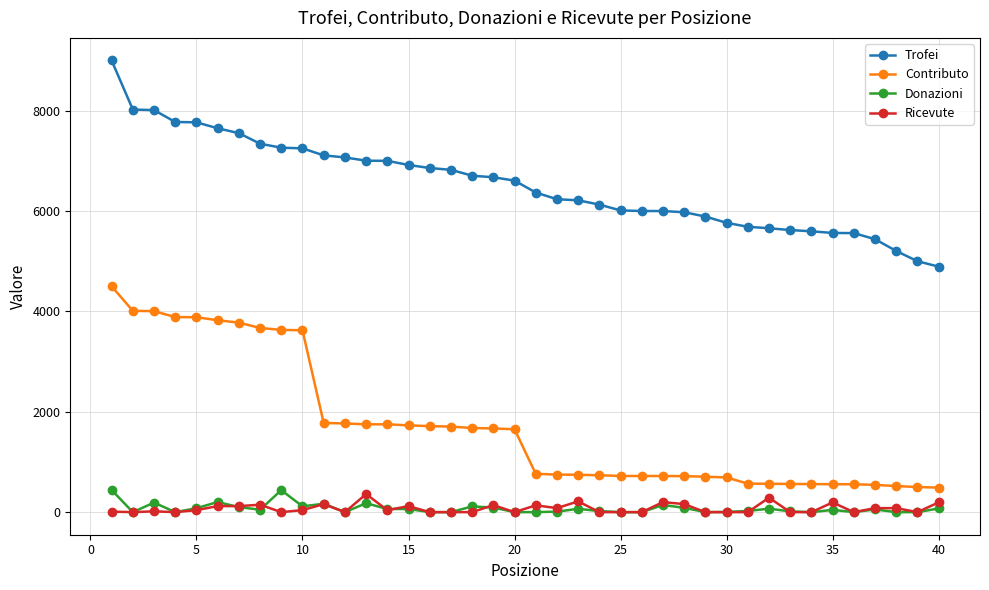

What are all the series names shown in the legend?

Trofei, Contributo, Donazioni, Ricevute